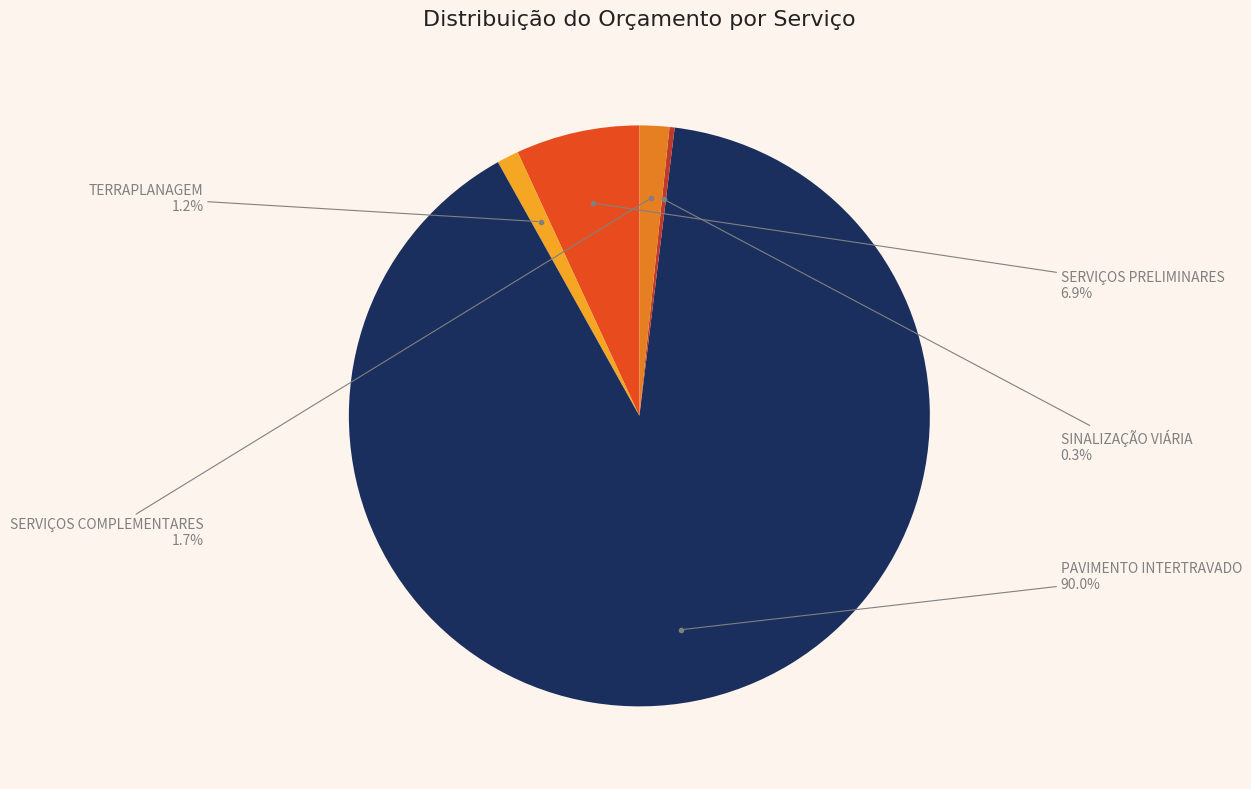

Does any single category account for the majority?

Yes